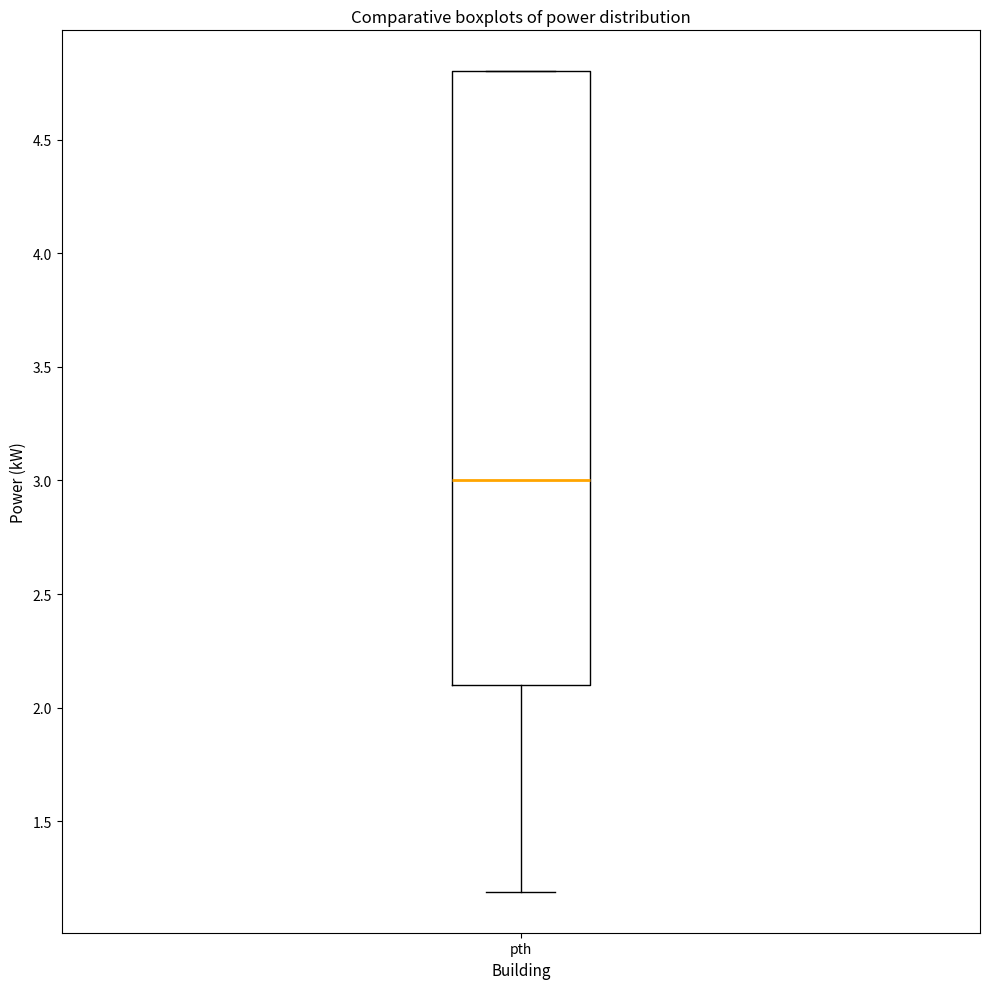

Transcribe this box plot: give where the median line is, the range the box spans, and where the two whiskers end, as read against the y-axis. The values are not printed on the chart, so give them approximately, as read against the axis.

median 3.0, box 2.1 to 4.8, whiskers 1.2 to 4.8